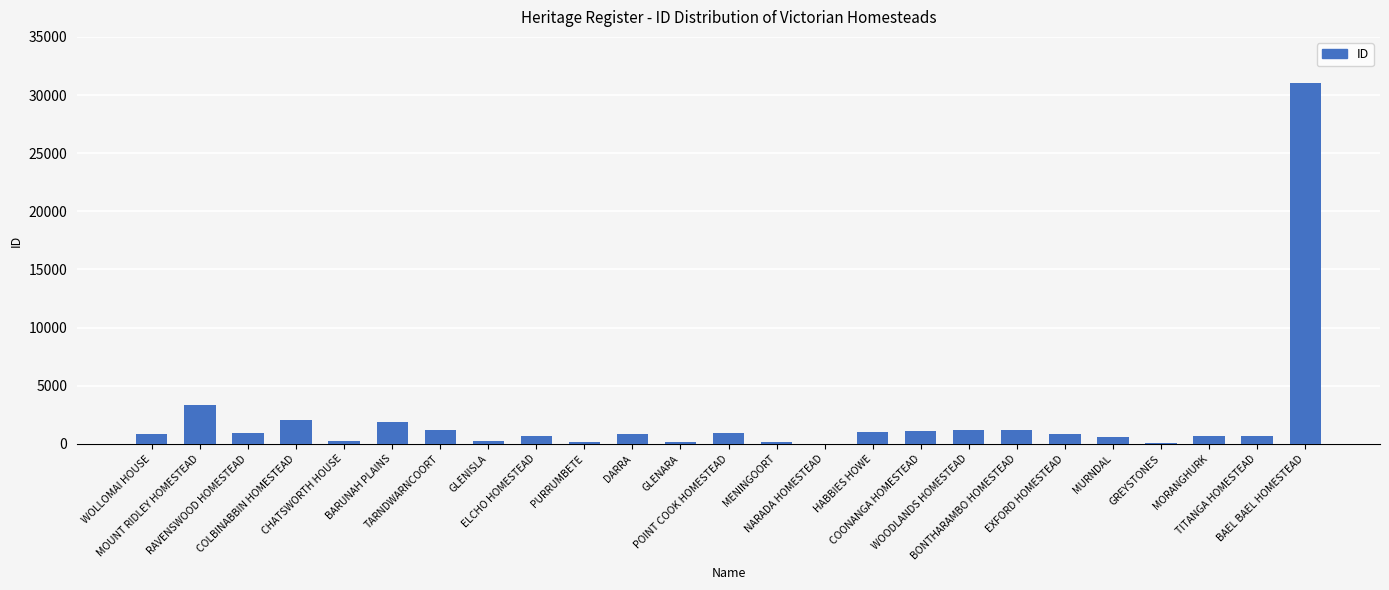

What is the maximum value shown in the chart?

31077